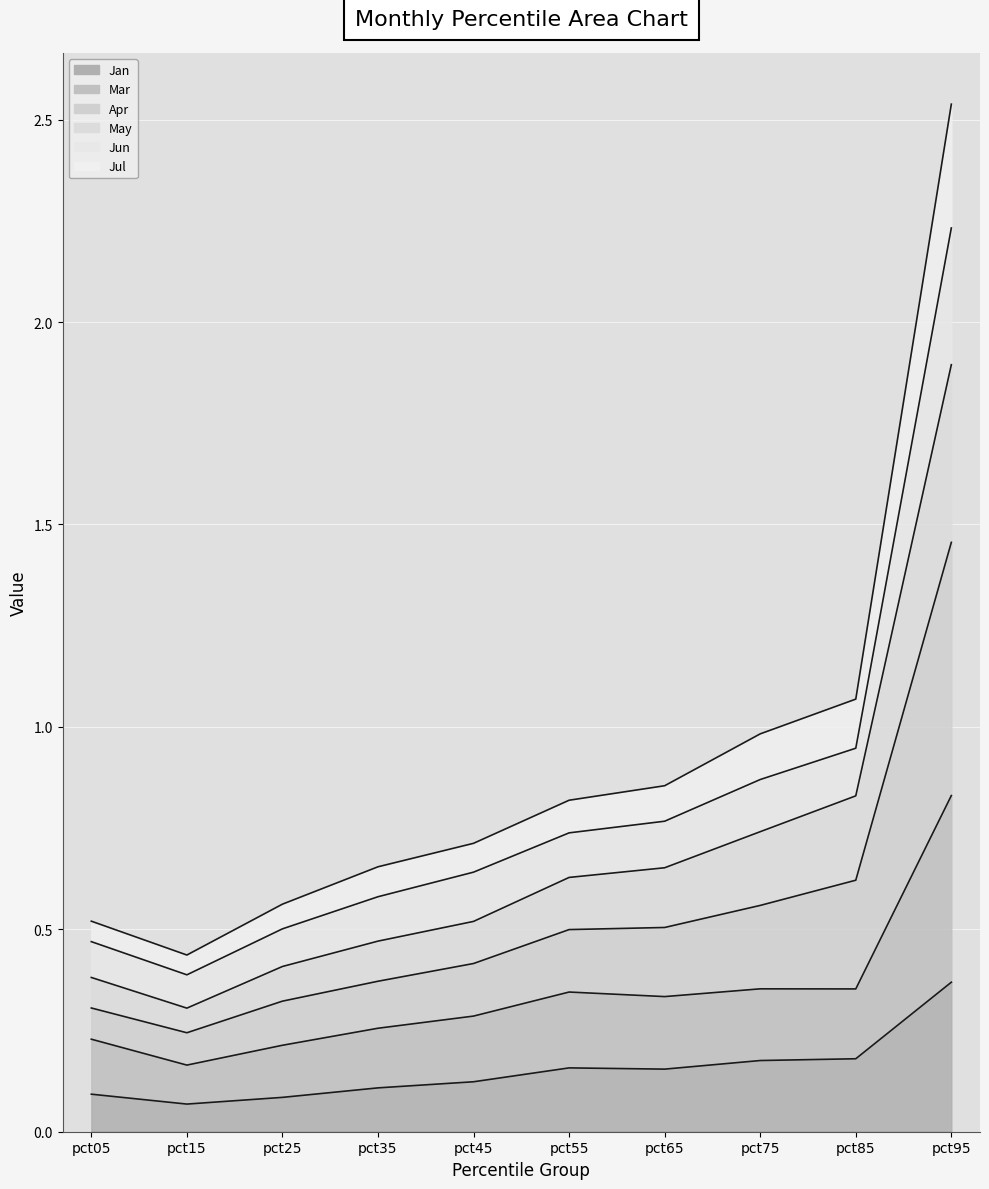

True or false: Jun and Jan cross at least once.

False